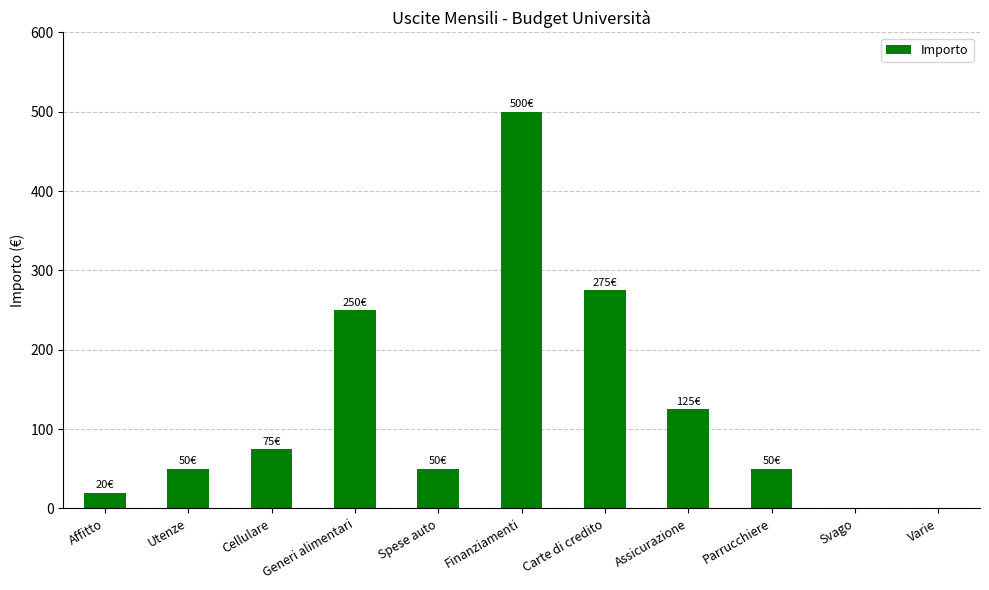

Reading left to right, transcribe all the data shown in this chart.

20	50	75	250	50	500	275	125	50	0	0